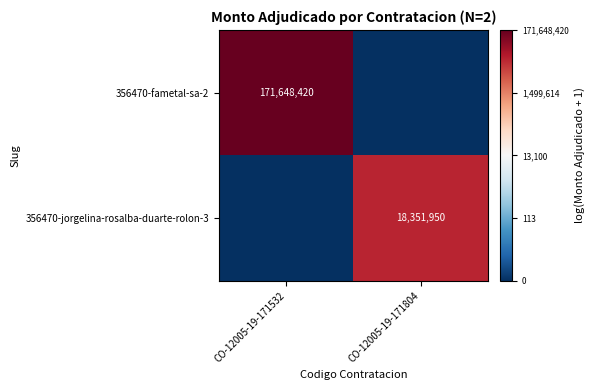

Is the value of 356470-fametal-sa-2 at CO-12005-19-171532 greater than the value of 356470-jorgelina-rosalba-duarte-rolon-3 at CO-12005-19-171804?

Yes